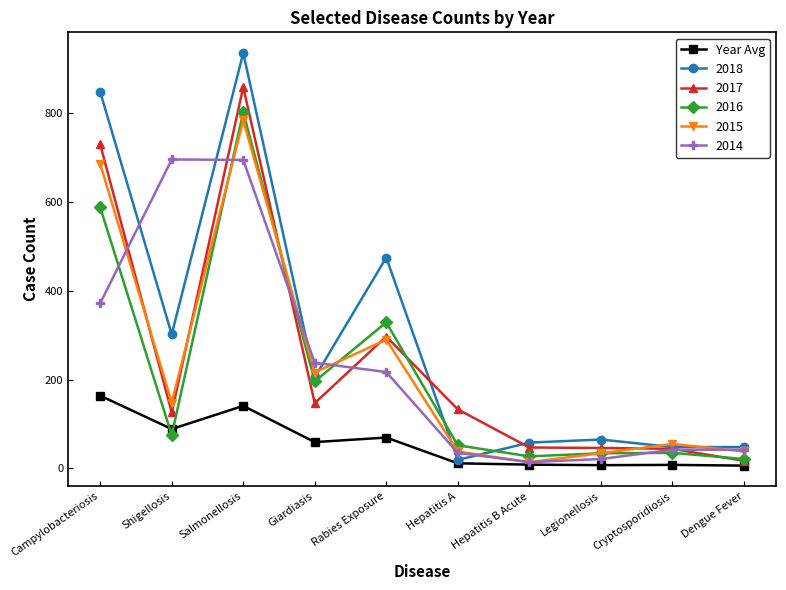

What is the maximum value shown in the chart?

936.0